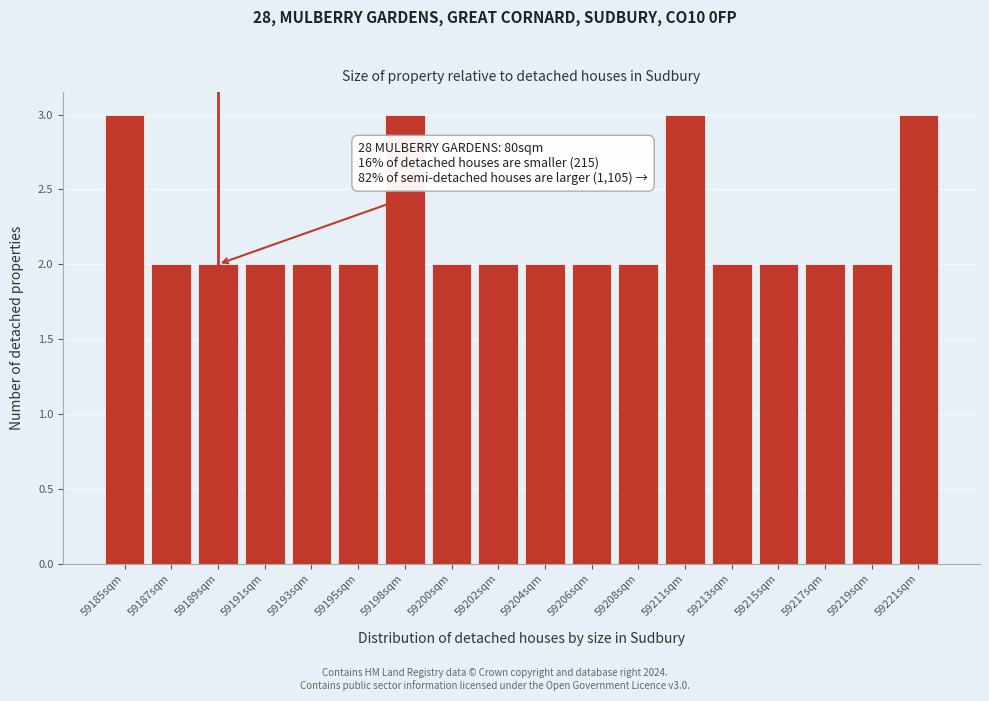

Reading left to right, extract all data points from this chart.

59185sqm=3	59187sqm=2	59189sqm=2	59191sqm=2	59193sqm=2	59195sqm=2	59198sqm=3	59200sqm=2	59202sqm=2	59204sqm=2	59206sqm=2	59208sqm=2	59211sqm=3	59213sqm=2	59215sqm=2	59217sqm=2	59219sqm=2	59221sqm=3